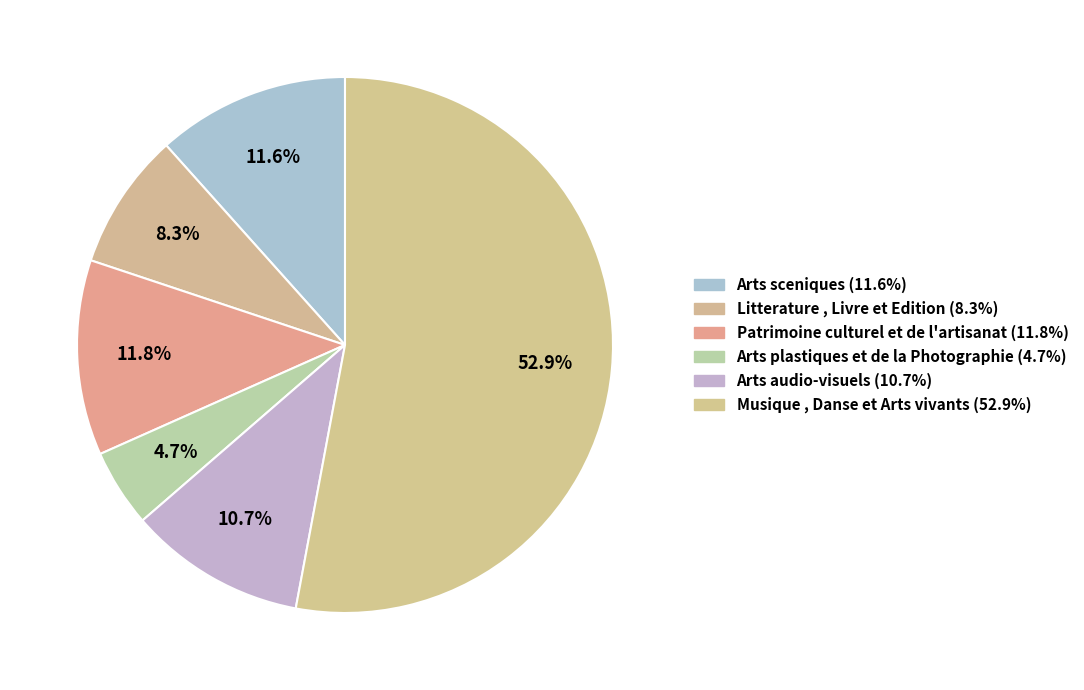

What is the smallest slice in the pie chart?

Arts plastiques et de la Photographie